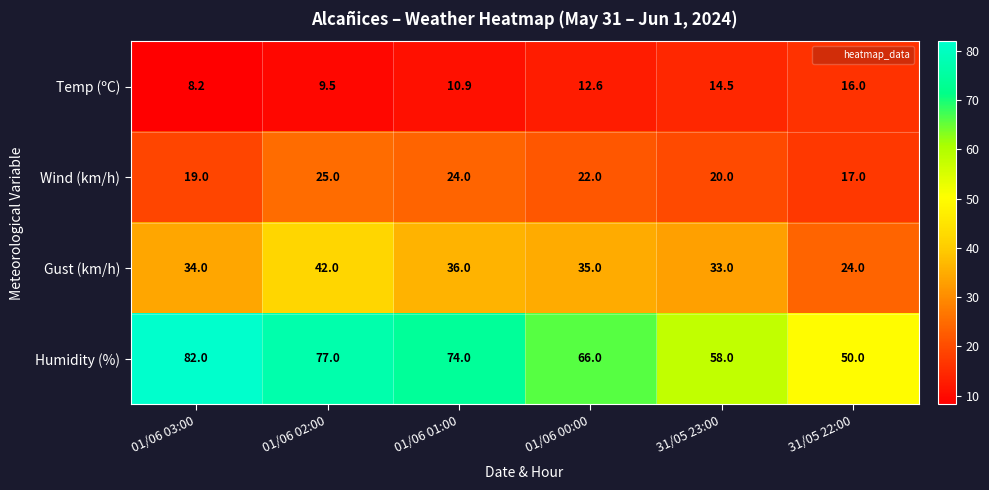

What is the difference between the Humidity (%) values at 01/06 01:00 and 31/05 22:00?

24.0